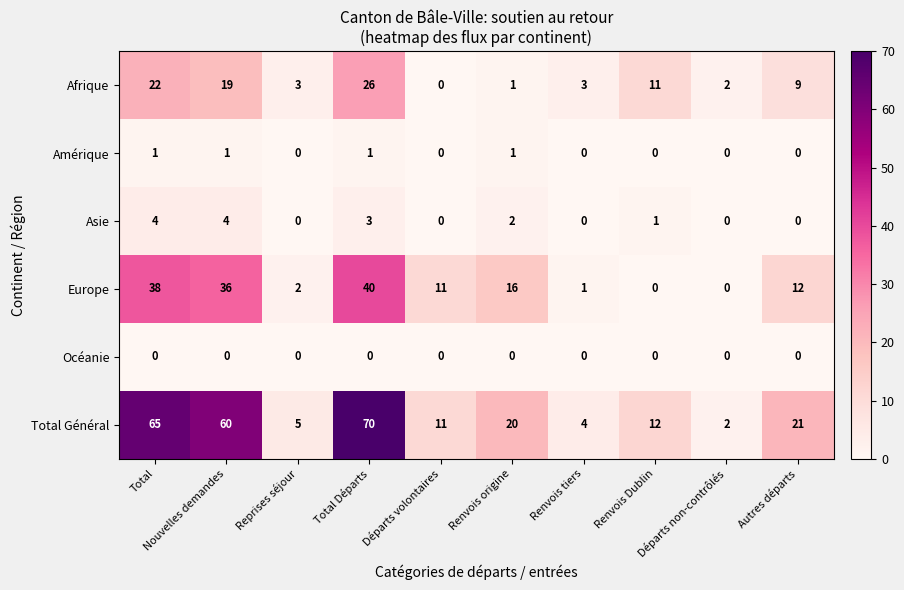

Count the Asie values in the range 0 to 3.

8